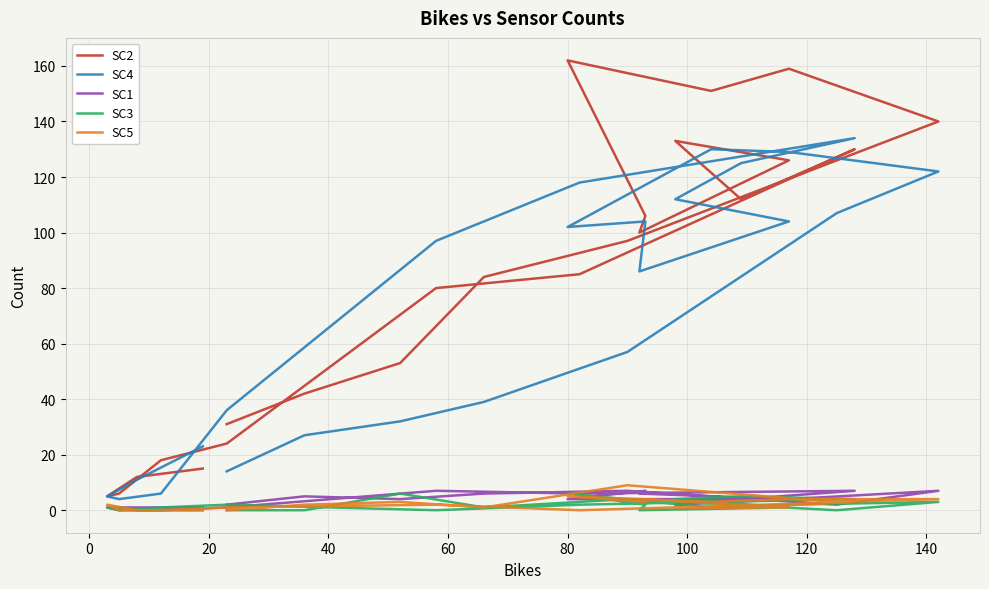

What is the difference between the maximum and second lowest values in the SC3 series?

6